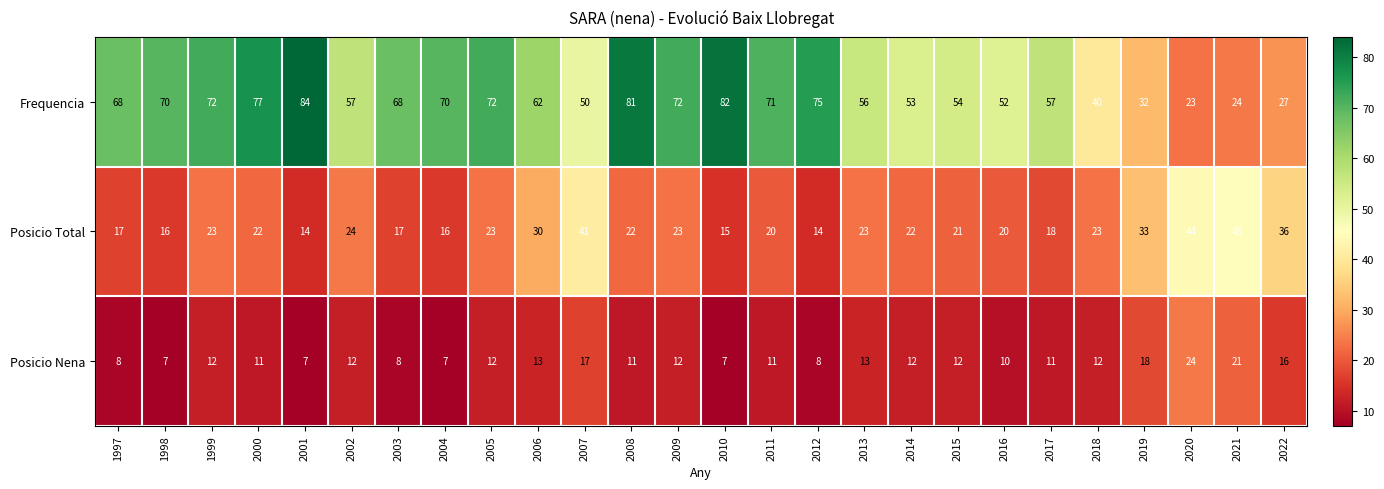

List the series in order of their peak value, highest first.

Frequencia, Posicio Total, Posicio Nena